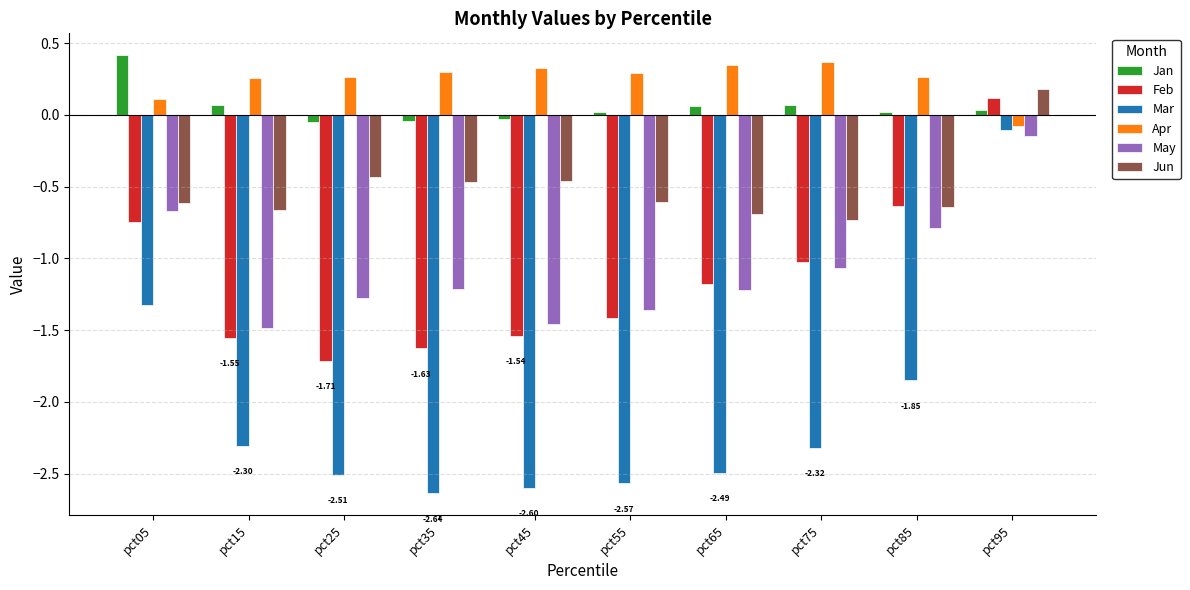

Rank the series at pct35 from lowest to highest value.

Mar, Feb, May, Jun, Jan, Apr